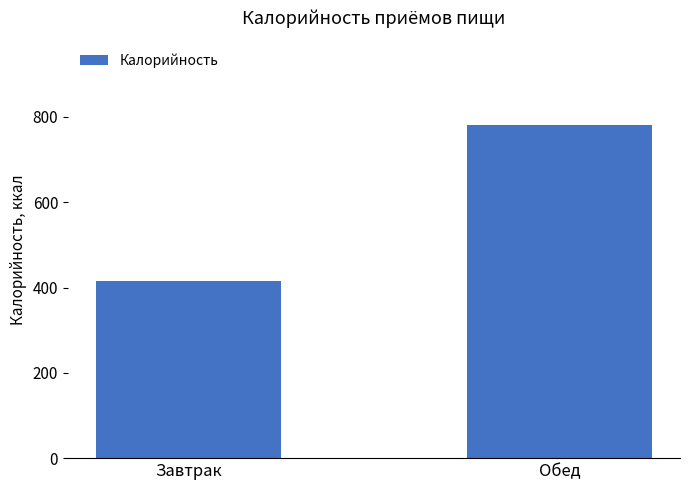

Approximately how many times larger is the value at Завтрак compared to Обед?

0.5